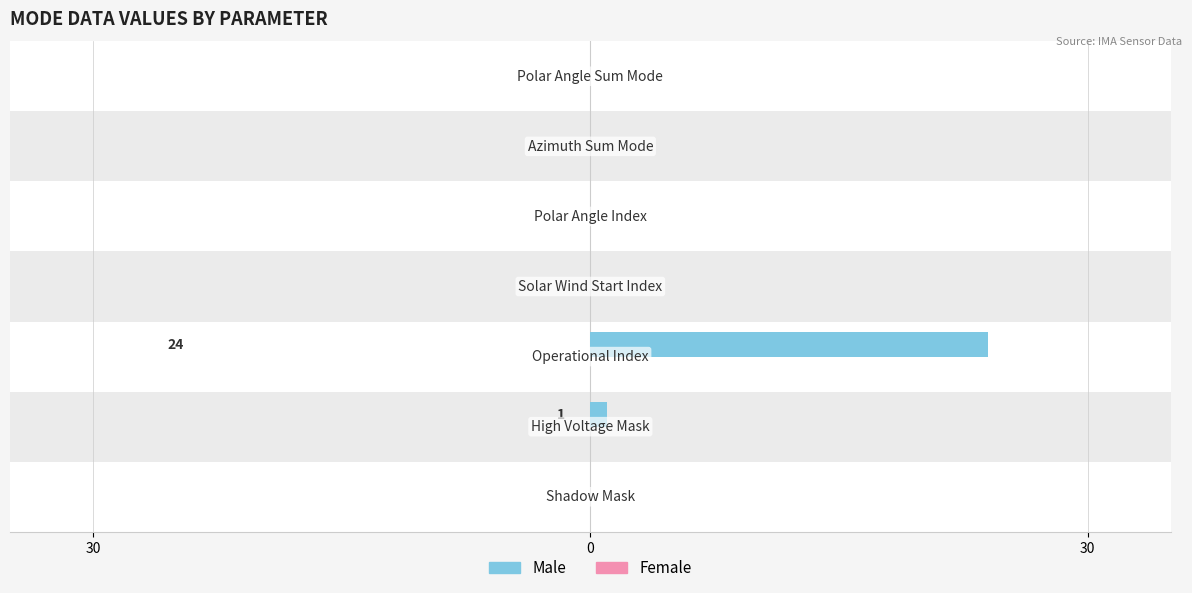

Rank the series by their maximum value, from highest to lowest.

Male, Female